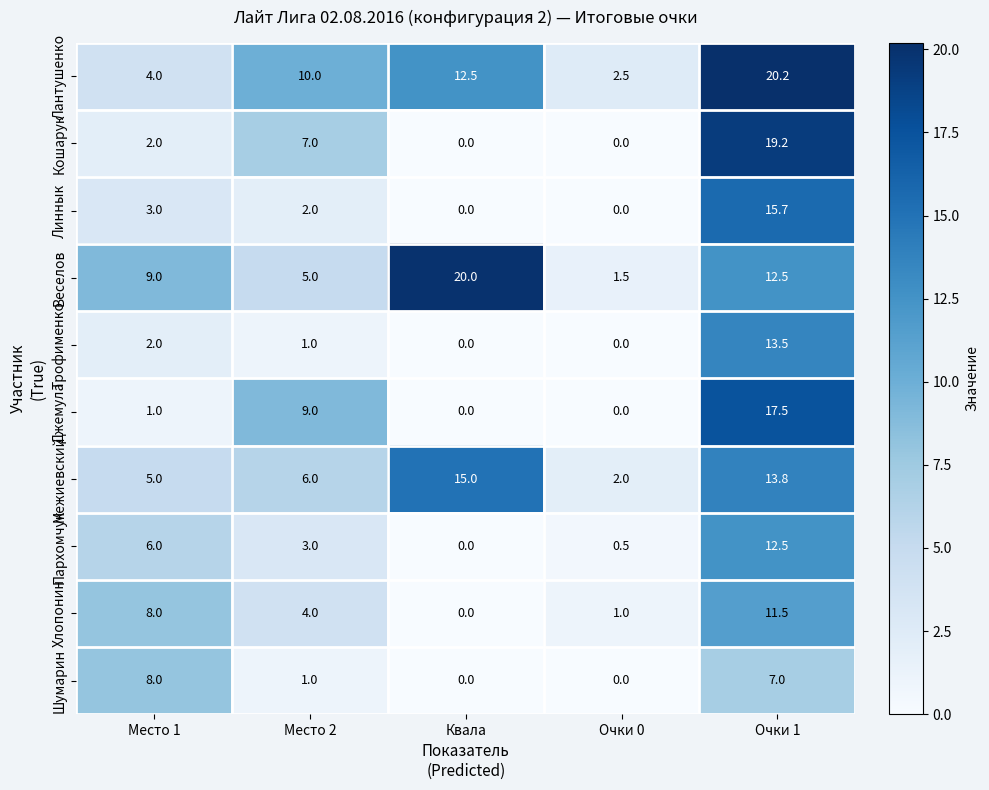

What value does the Кошарук series have at Место 1?

2.0